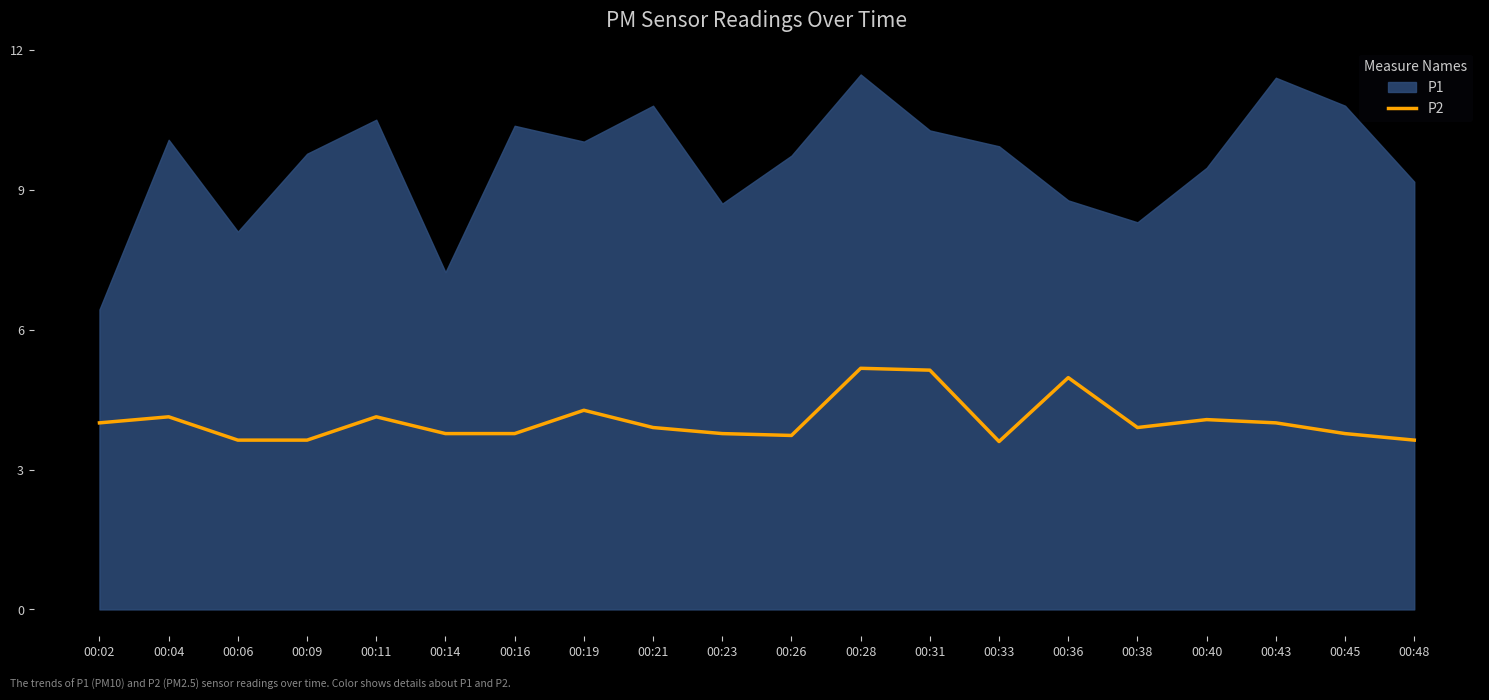

Is it true that P2 equals 6.5 at 00:38?

False